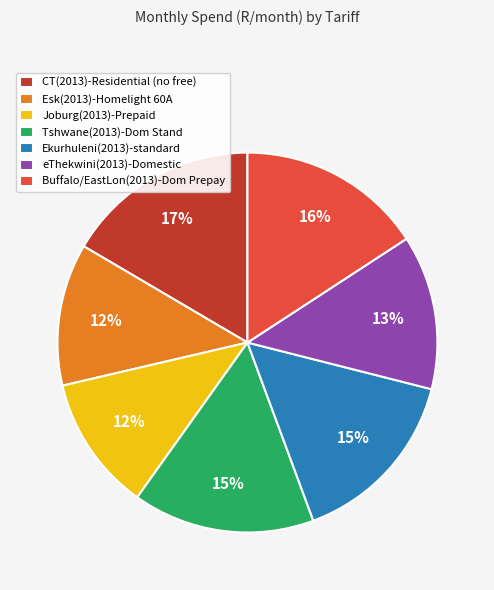

What percentage is the Buffalo/EastLon(2013)-Dom Prepay slice, to the nearest percent?

16%